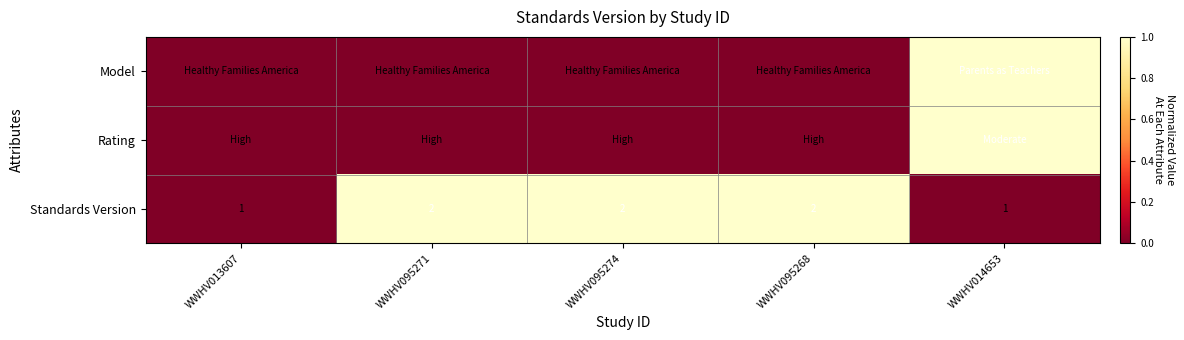

What is the difference between the maximum and minimum values in the Model series?

1